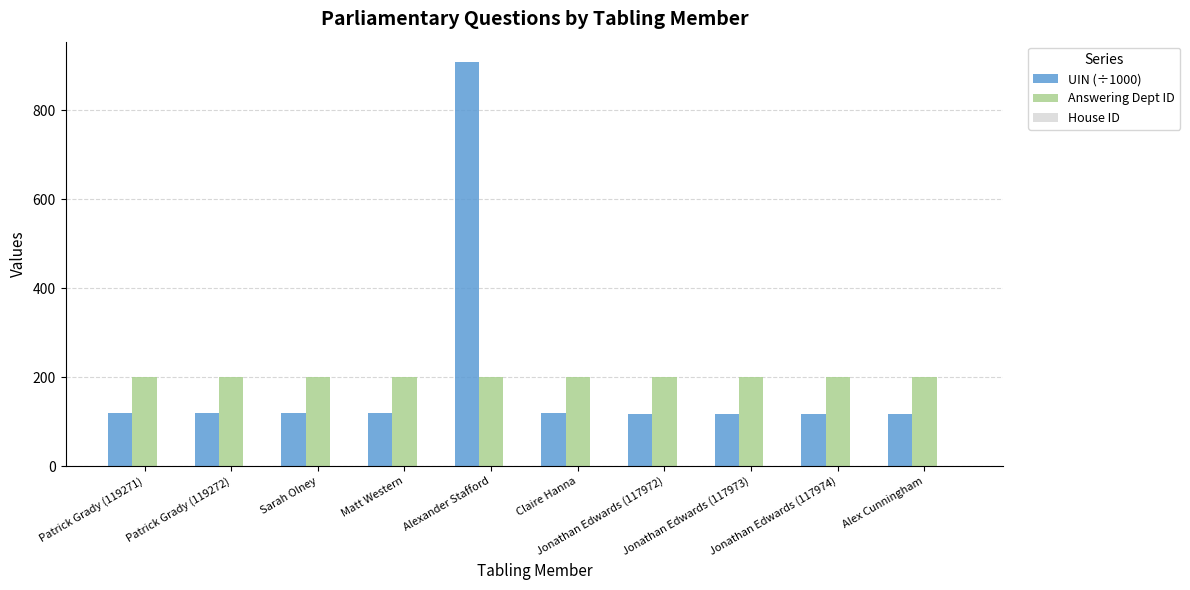

Read the Answering Dept ID value at Alexander Stafford.

201.0